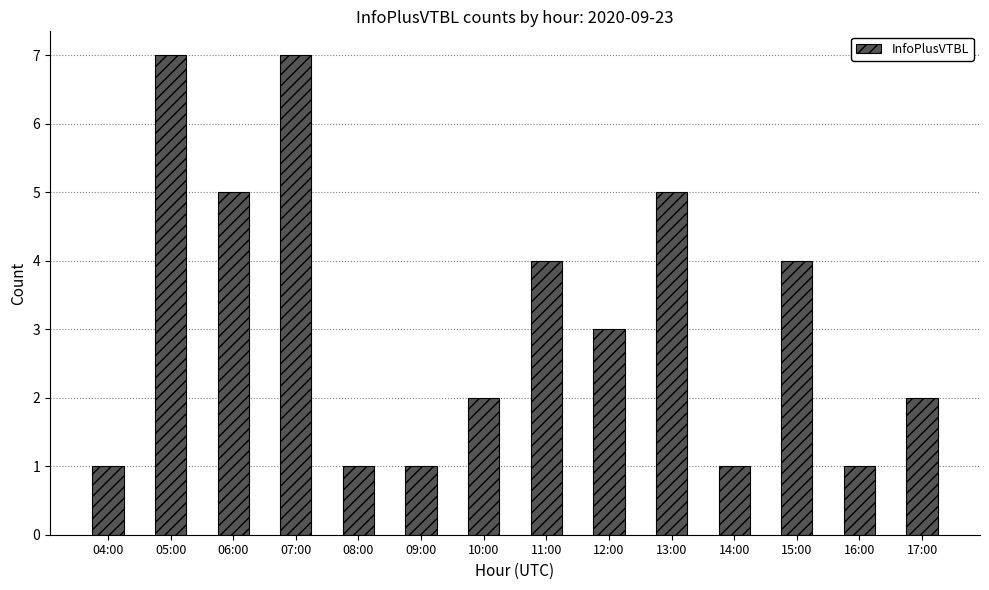

Reading left to right, list all the values displayed in this chart.

04:00=1	05:00=7	06:00=5	07:00=7	08:00=1	09:00=1	10:00=2	11:00=4	12:00=3	13:00=5	14:00=1	15:00=4	16:00=1	17:00=2